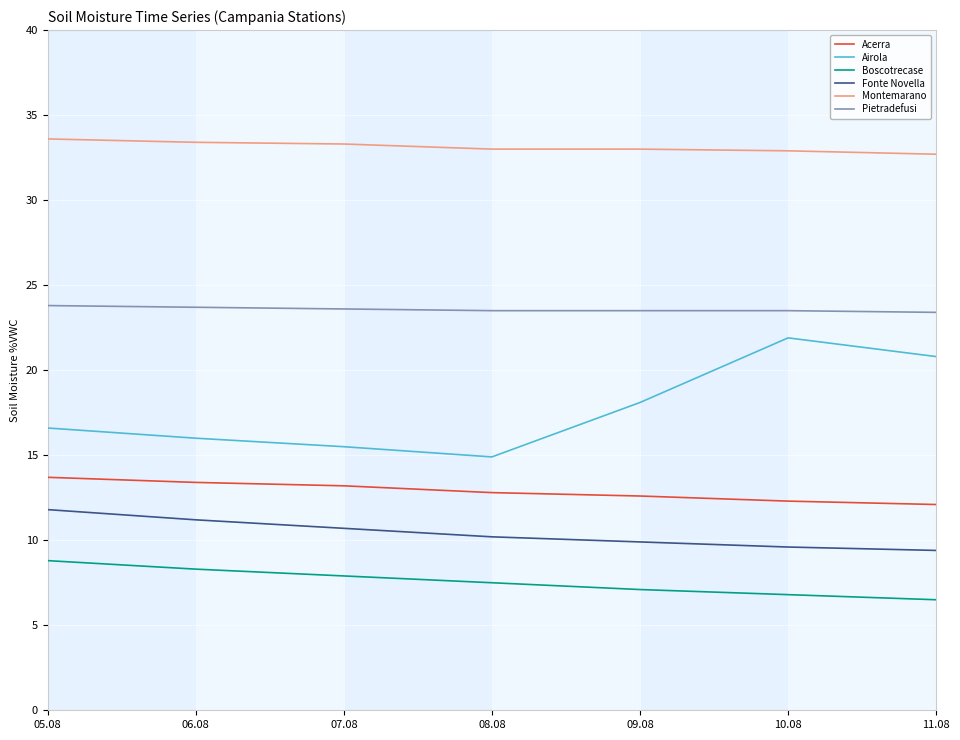

What is the minimum value shown in the chart?

6.5